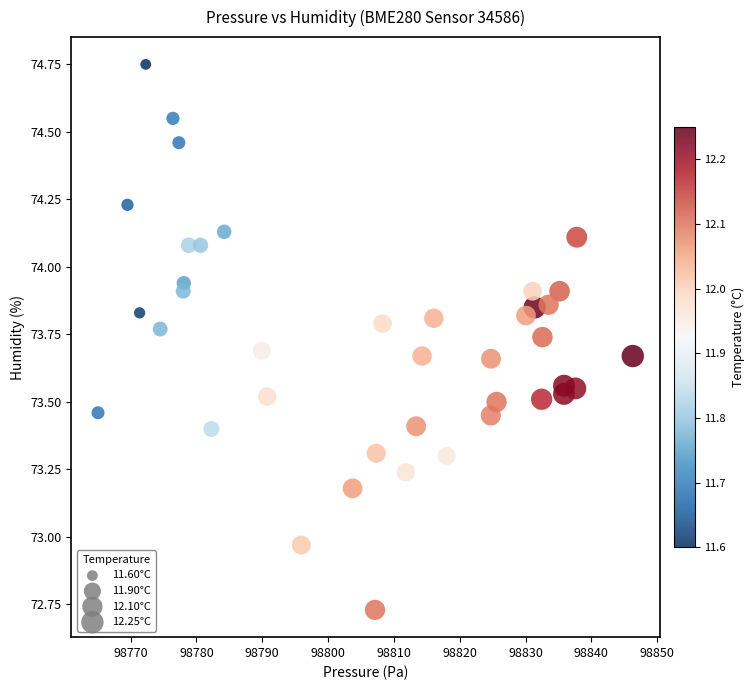

What is the range of Y values (max minus min)?

2.0